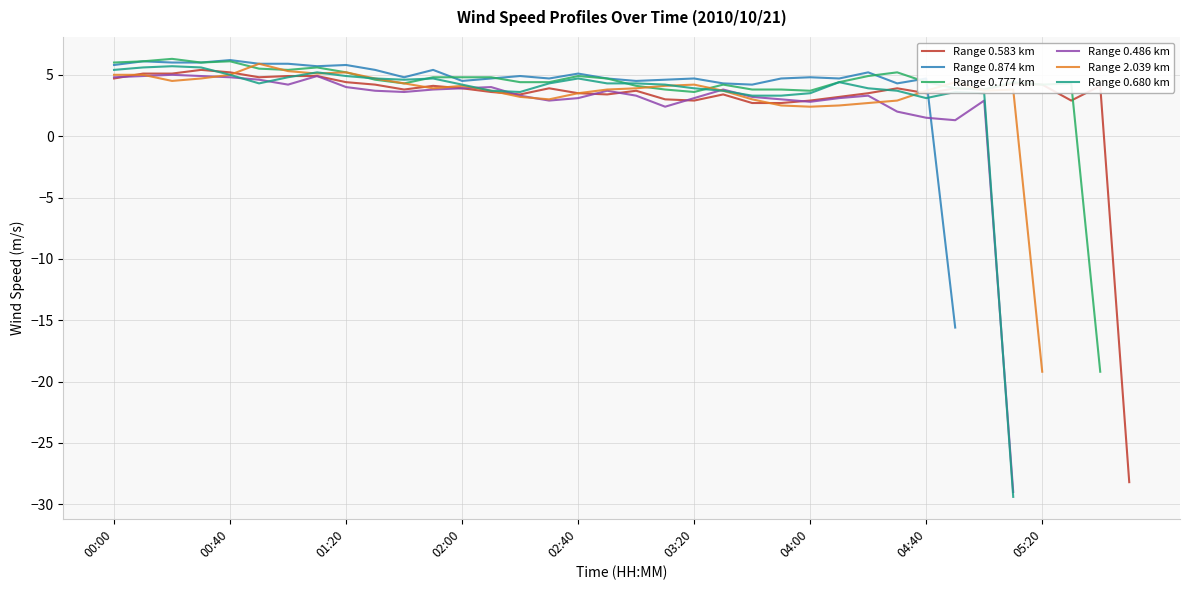

What is the difference between the highest and lowest values at 33?

1.4